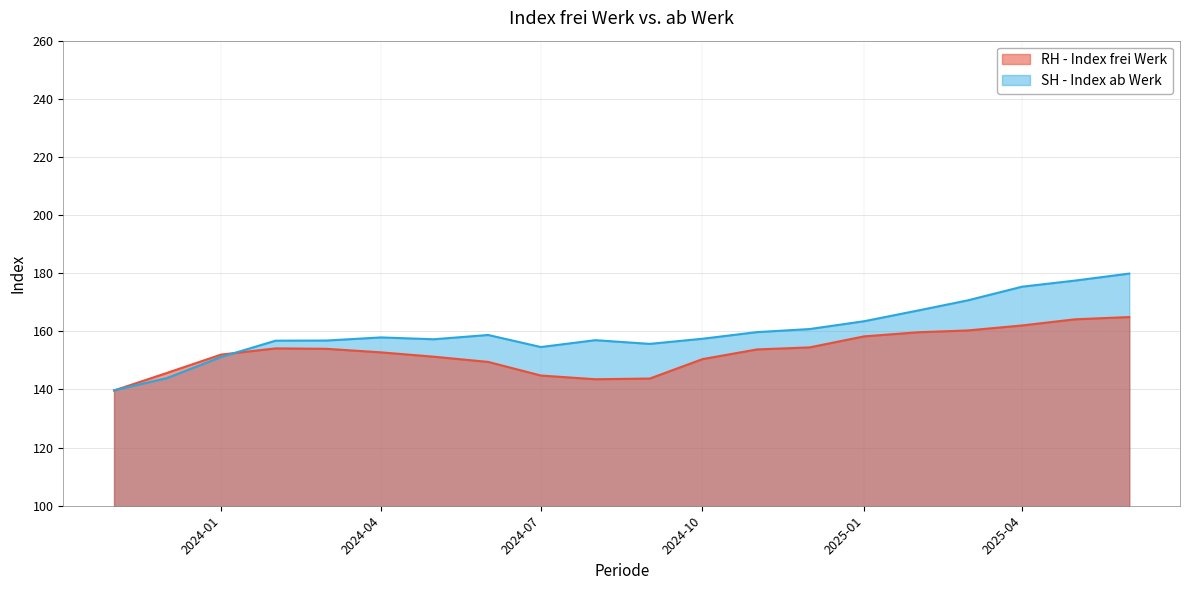

List the series in order of their peak value, highest first.

SH - Index ab Werk, RH - Index frei Werk